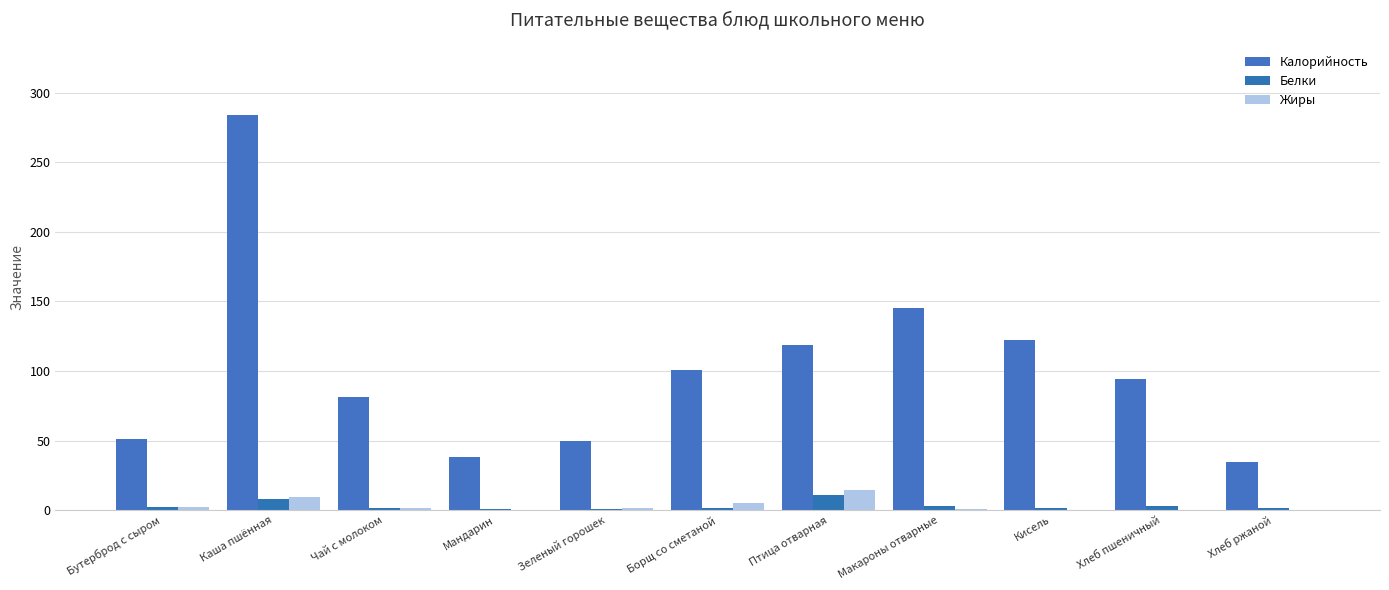

At which label is Калорийность closest to 159?

Макароны отварные